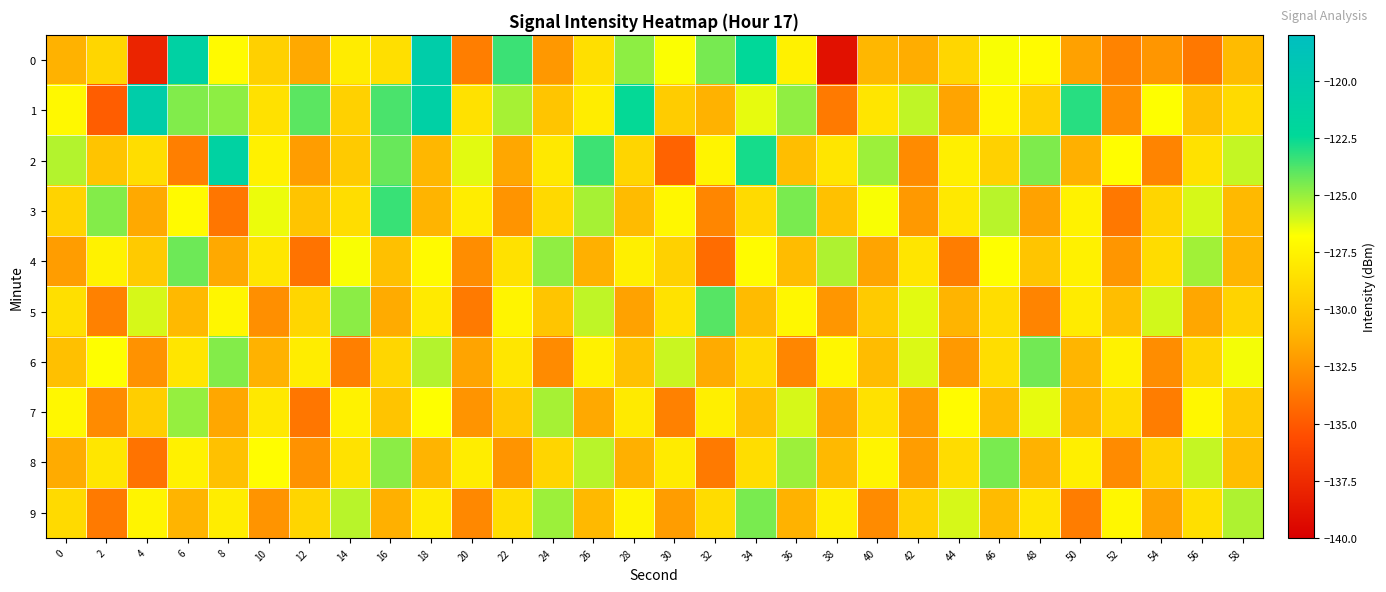

Rank the series by their maximum value, from highest to lowest.

0, 1, 2, 3, 5, 4, 6, 8, 9, 7